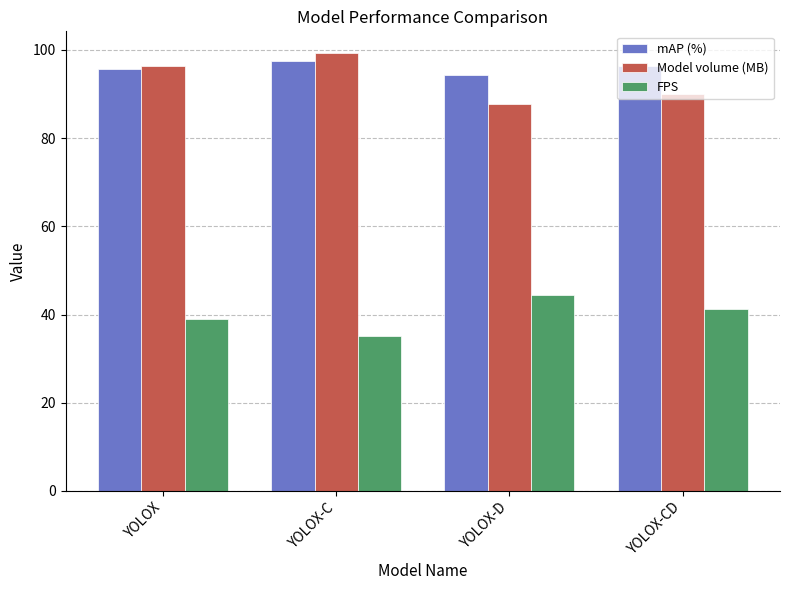

How many data points does each series have?

4